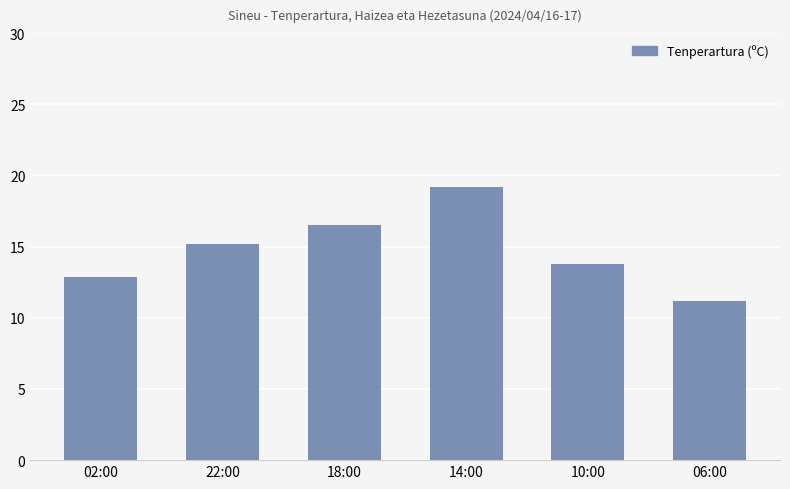

What is the label of the 4th bar from the left?

14:00